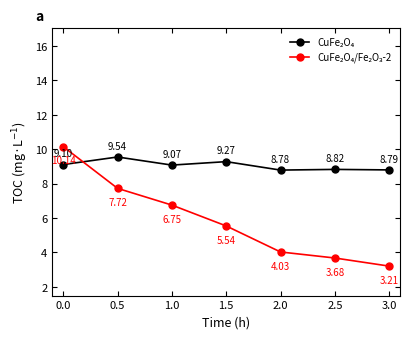

At how many categories does at least one series exceed 3?

7